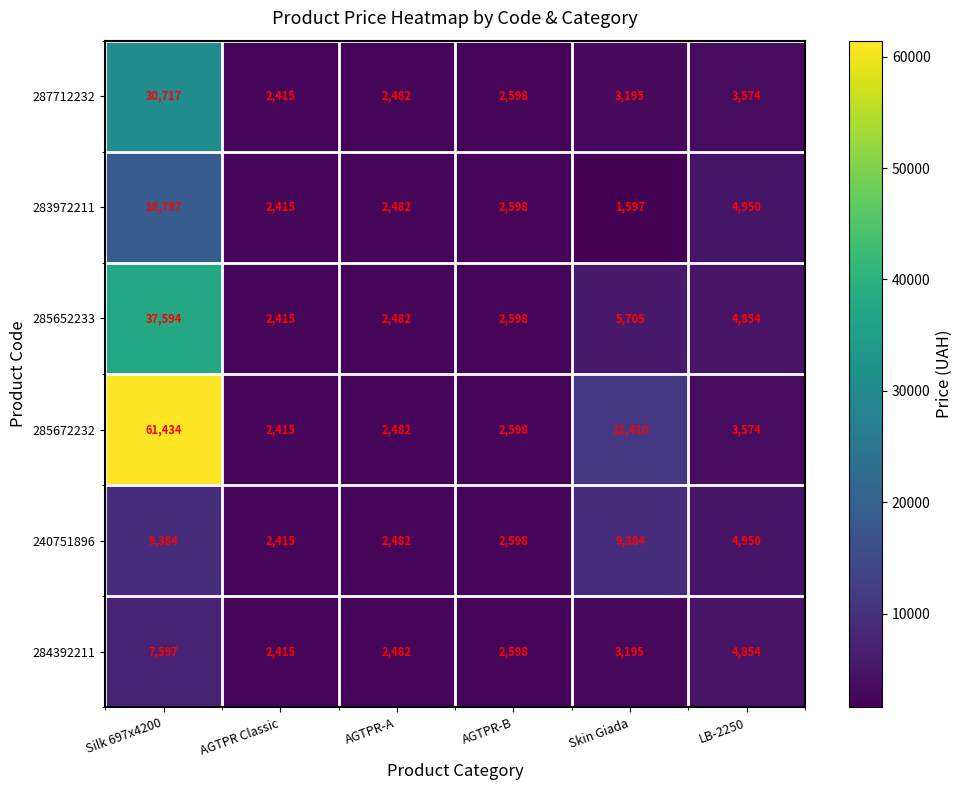

What is the minimum value shown in the chart?

1597